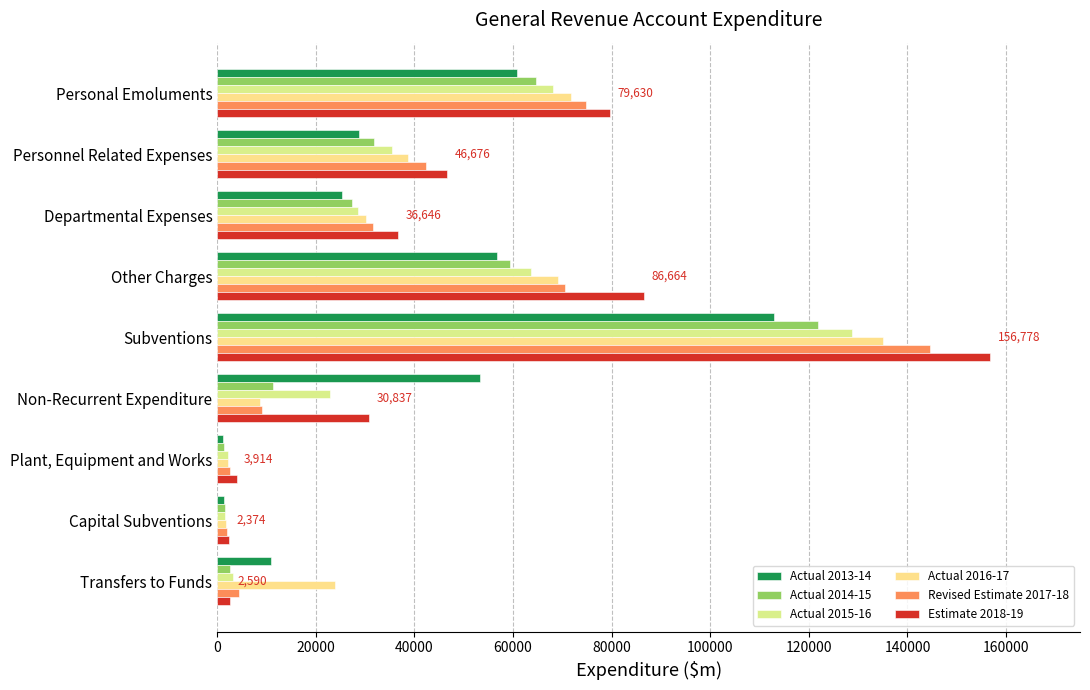

Count the number of data series in this chart.

6